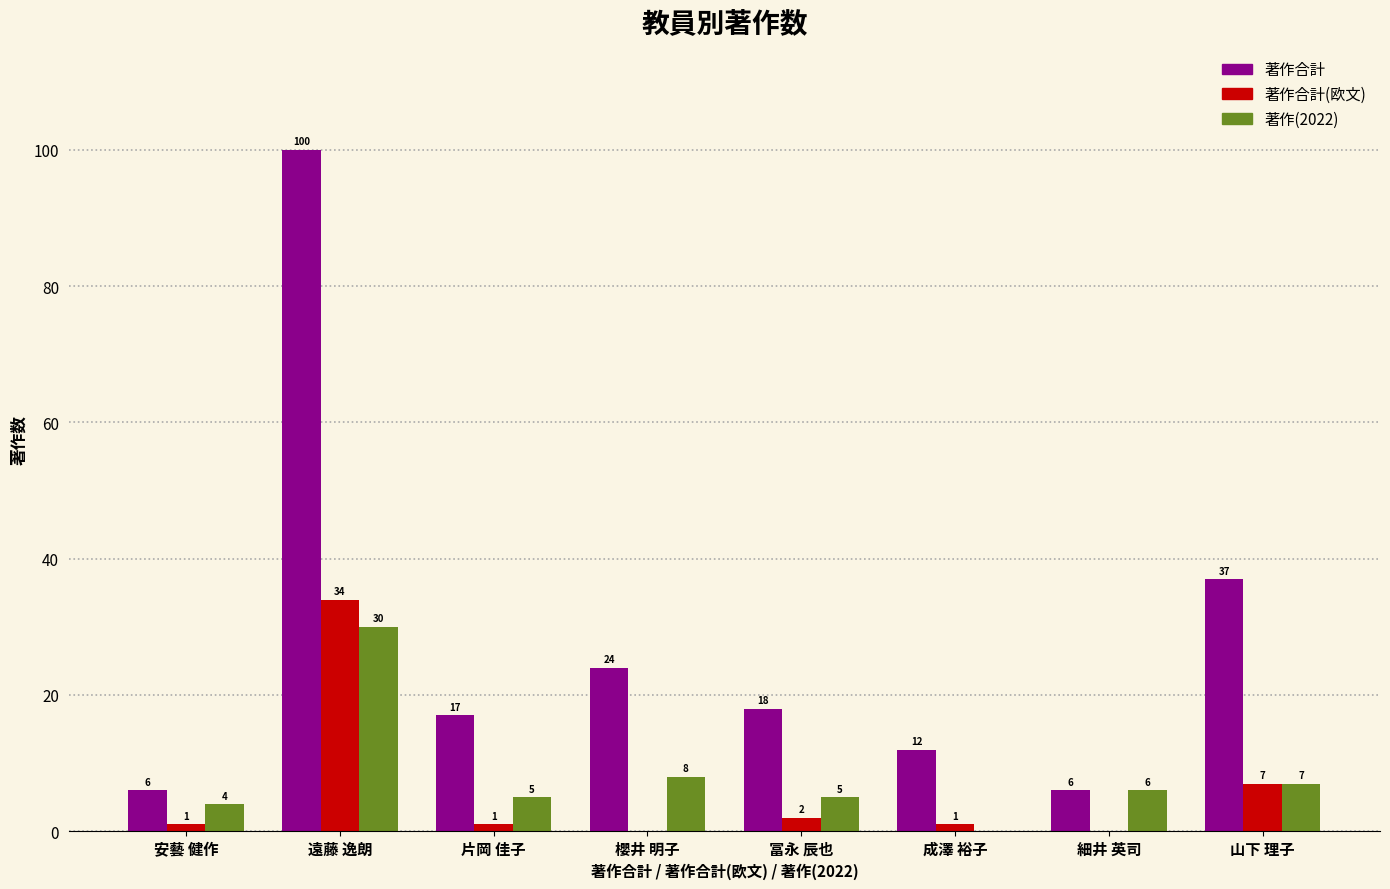

At which category is the sum across all series the highest?

遠藤 逸朗